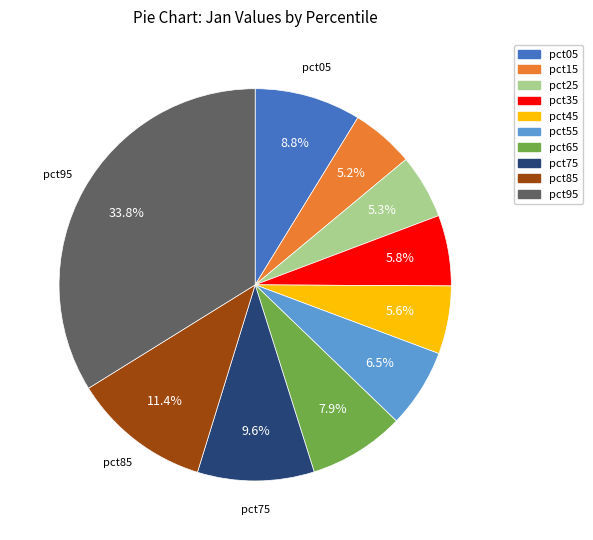

Is it true that pct85 is 11% of the pie?

True